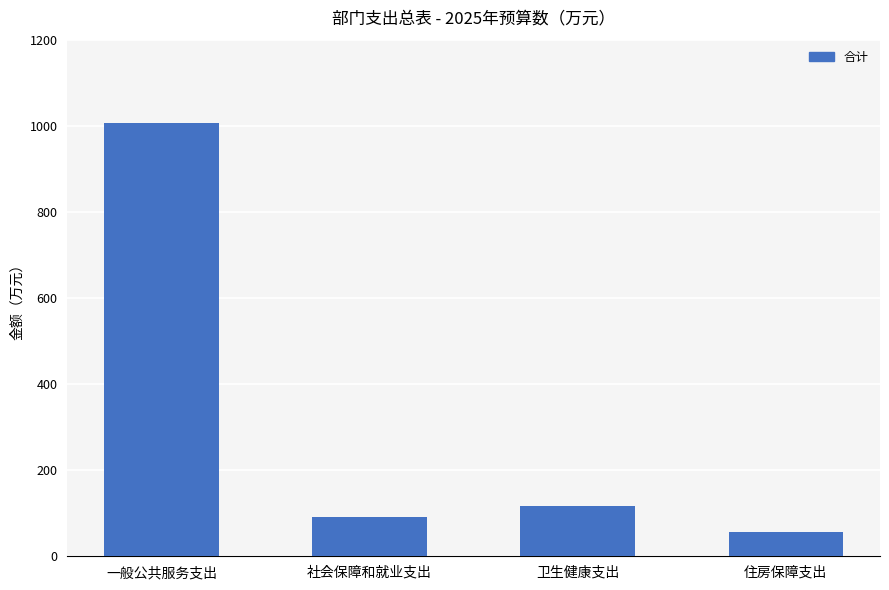

Which label corresponds to the largest value in the chart?

一般公共服务支出